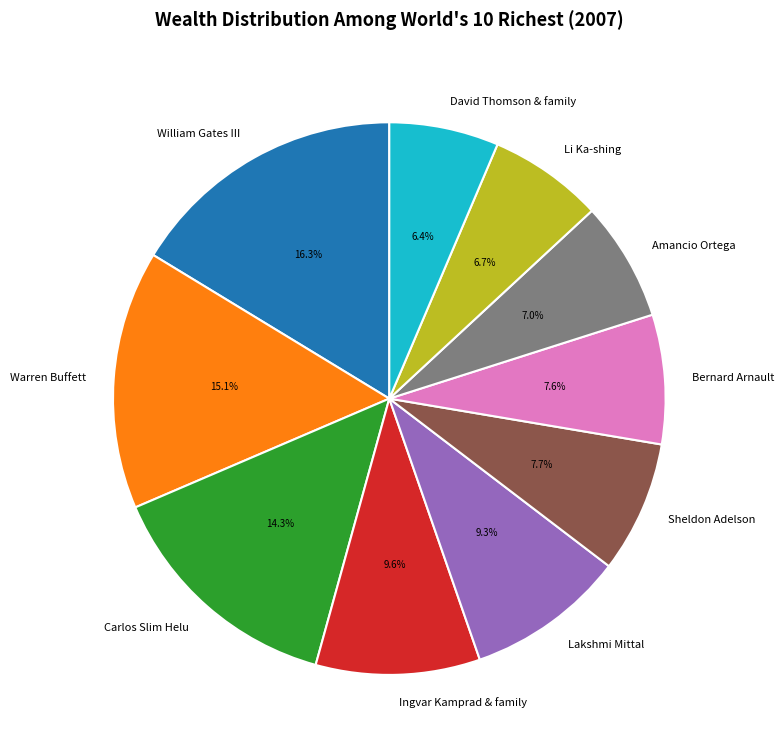

Is there any slice that represents more than half of the pie?

No